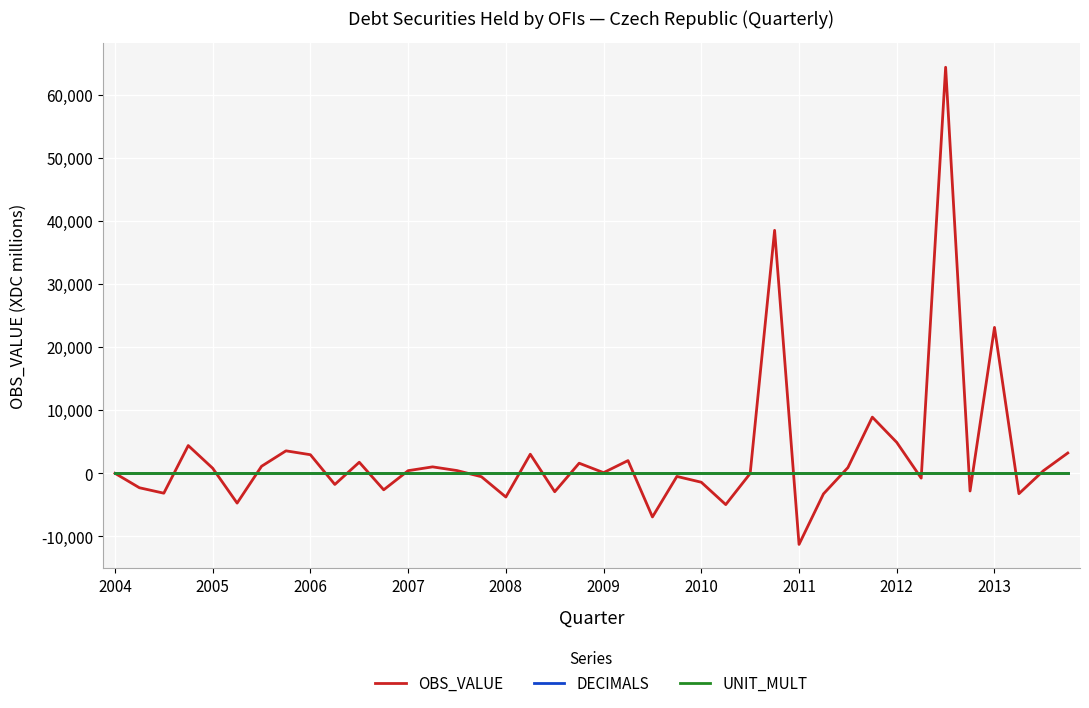

Which series has the largest range (max minus min)?

OBS_VALUE